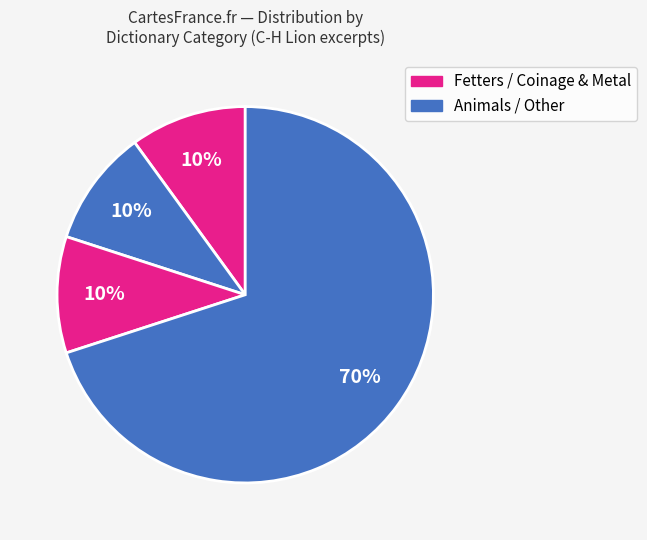

How many segments does this pie chart have?

4